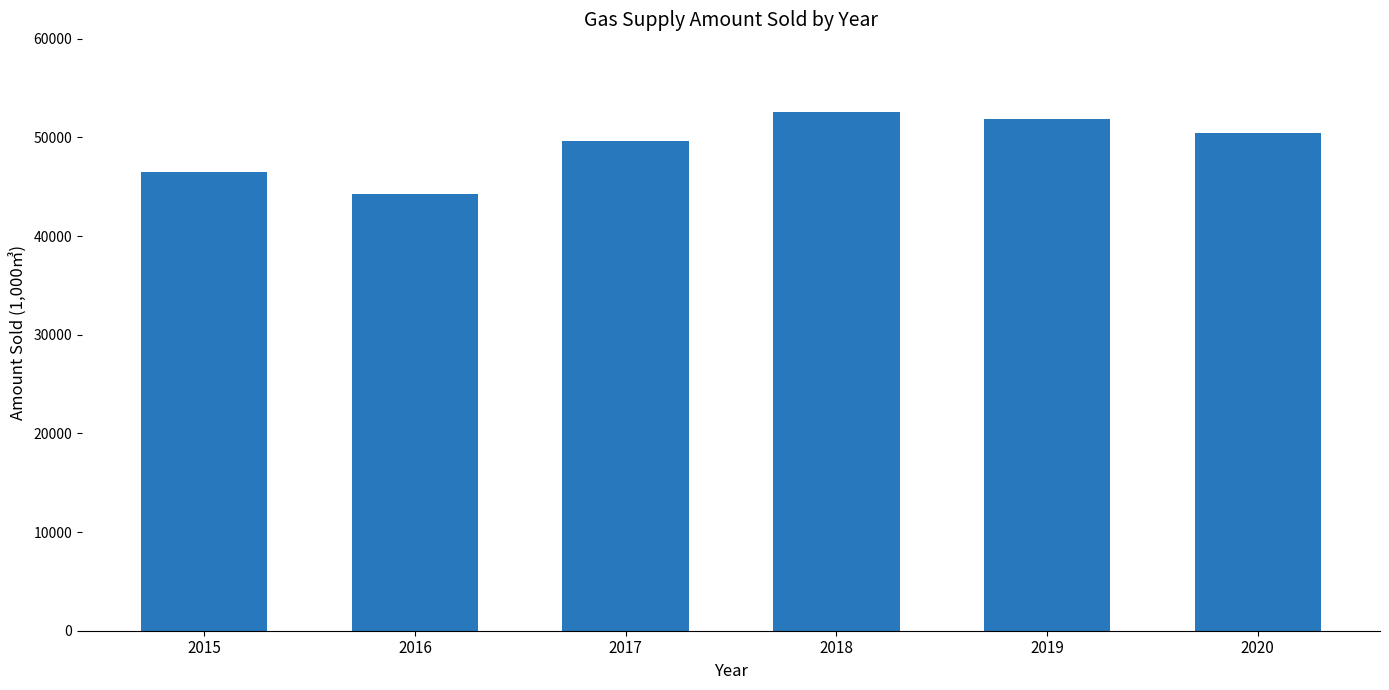

True or false: the data shows 79789.1 at 2020.

False